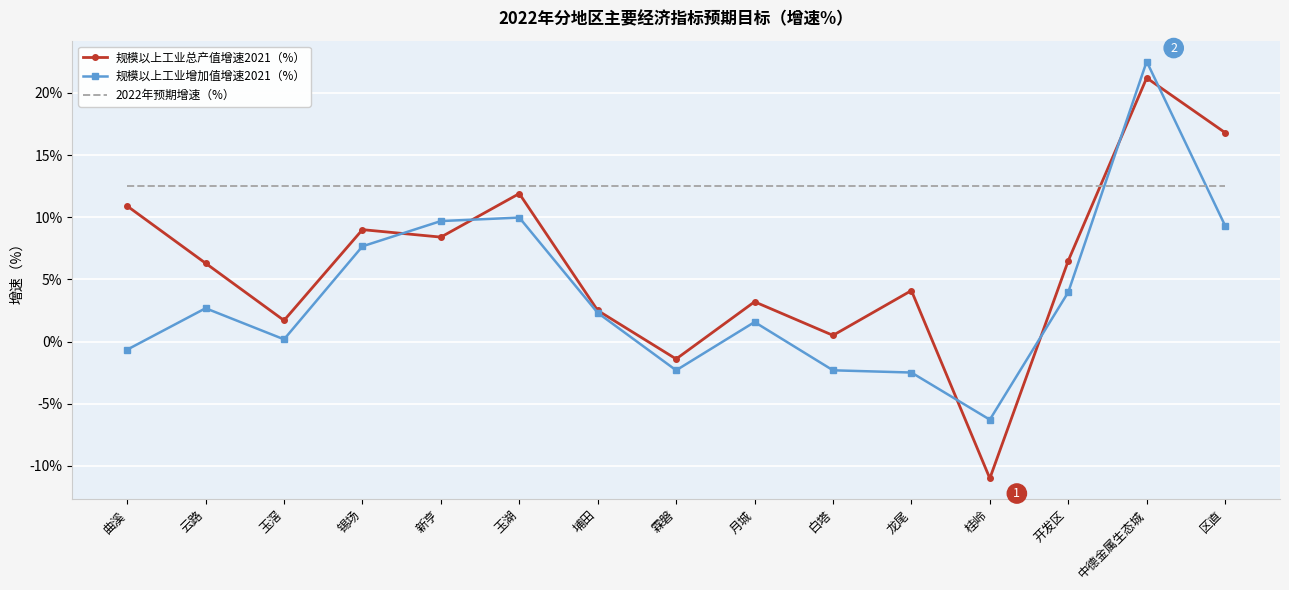

What is the highest value of the 规模以上工业增加值增速2021（%） series?

22.5